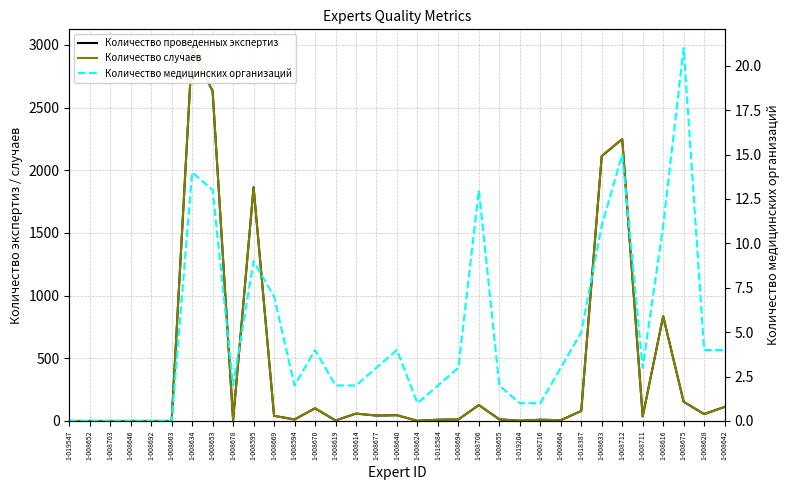

At which category is the sum across all series the highest?

1-008634